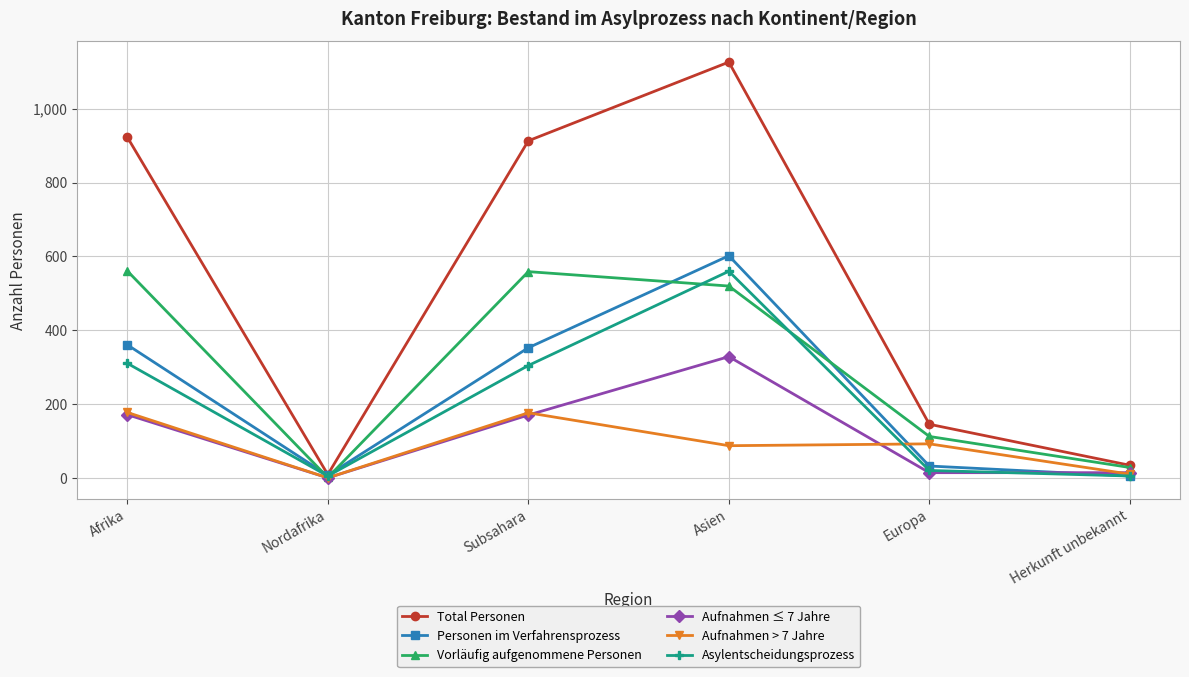

Which series has the largest range (max minus min)?

Total Personen